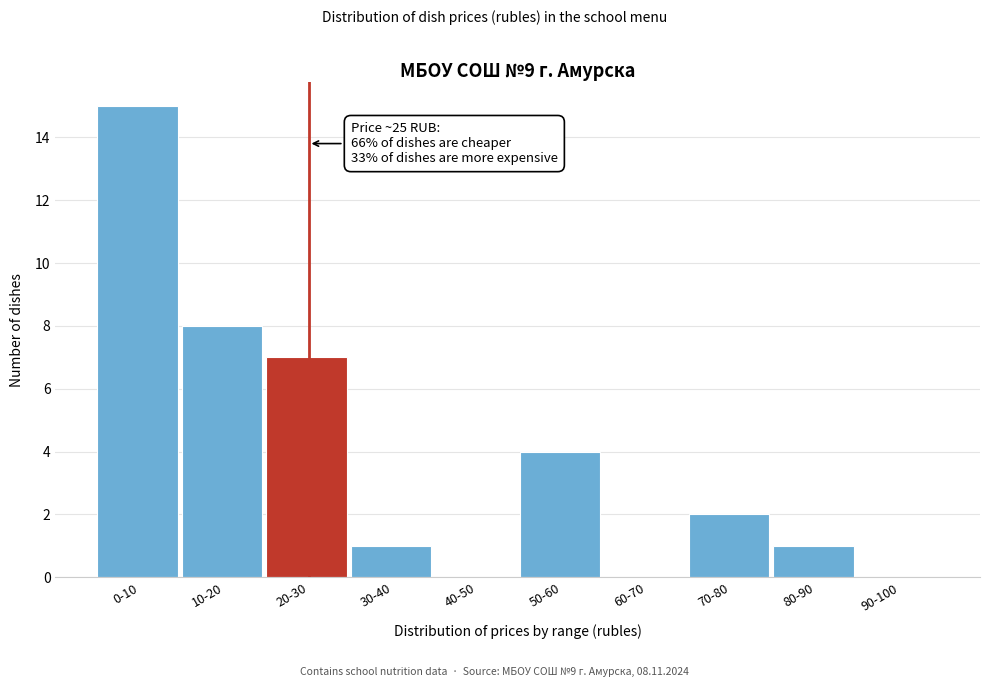

Reading left to right, what are all the values shown in this chart?

0-10=15	10-20=8	20-30=7	30-40=1	40-50=0	50-60=4	60-70=0	70-80=2	80-90=1	90-100=0